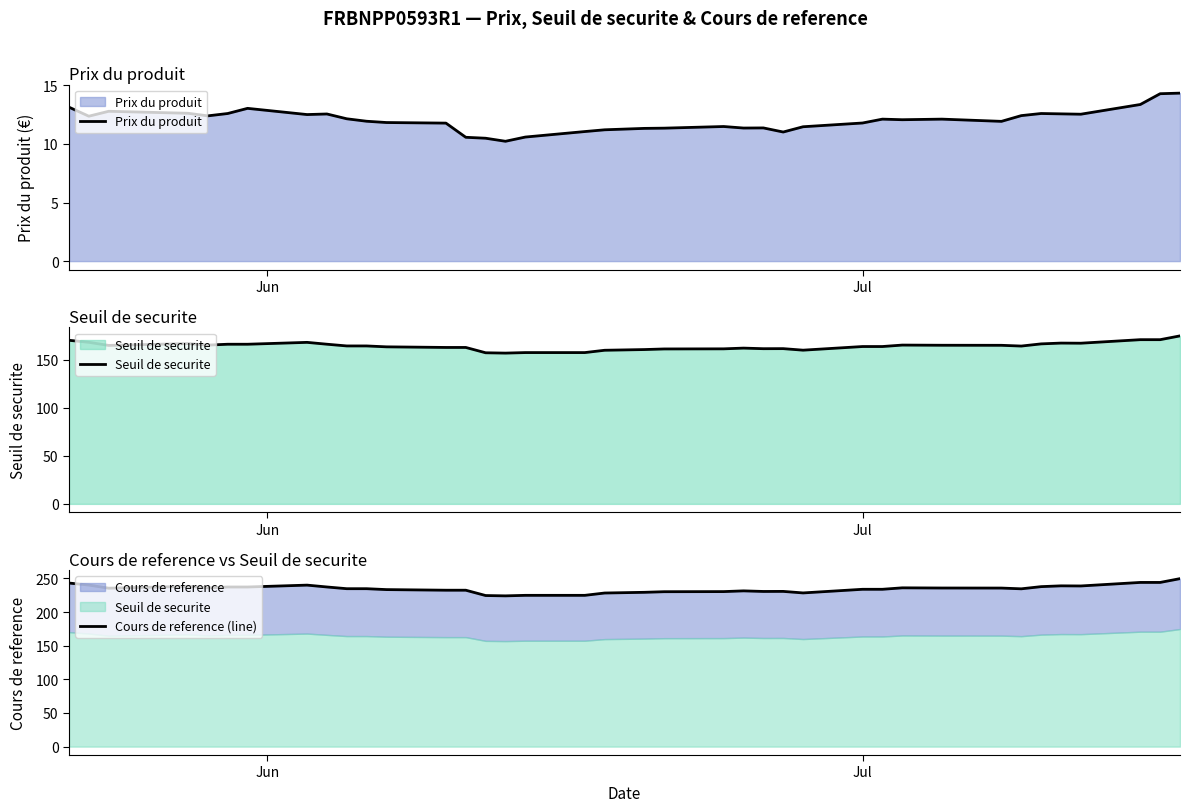

What is the lowest value of the Seuil de securite series?

156.8